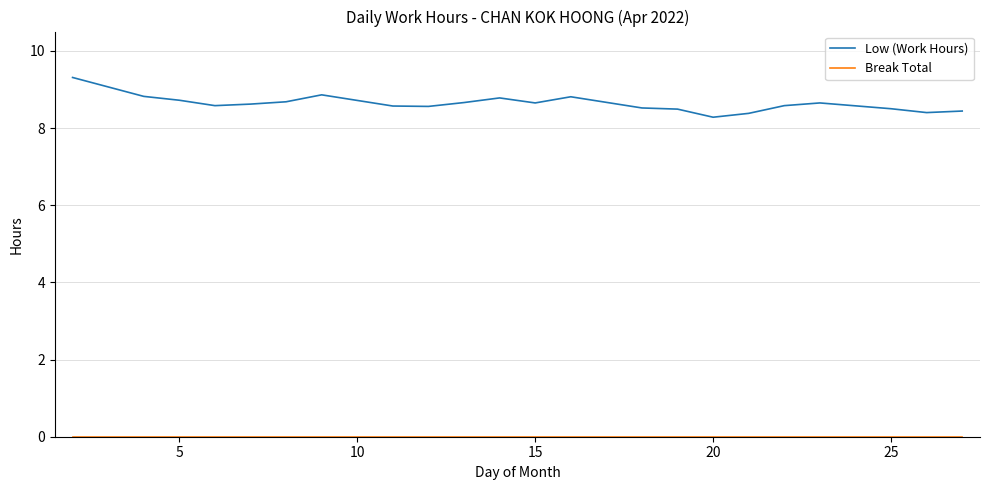

What is the average value of the Low (Work Hours) series?

8.6